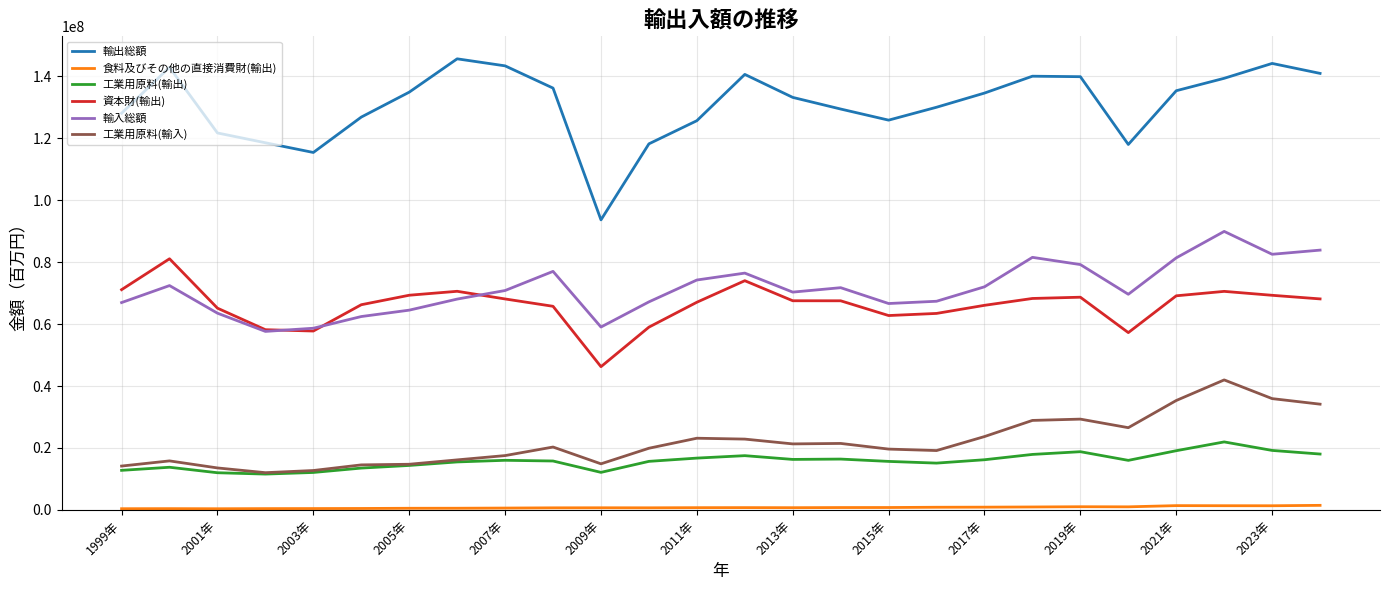

Which series has the largest total across all categories?

輸出総額